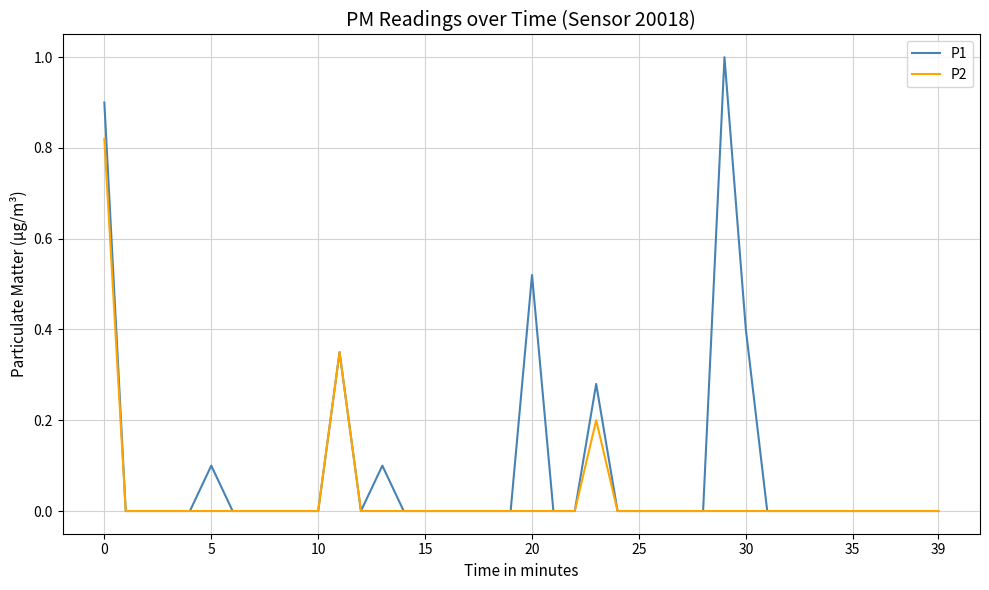

Is this an area chart (filled region under the line)?

No